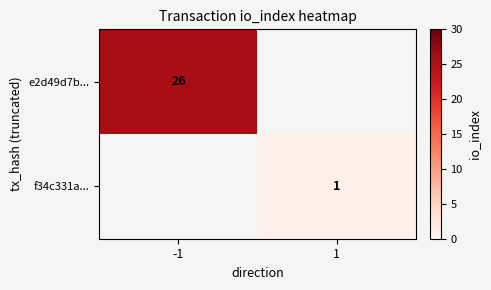

The f34c331a... series shows 1 at 1. True or false?

True